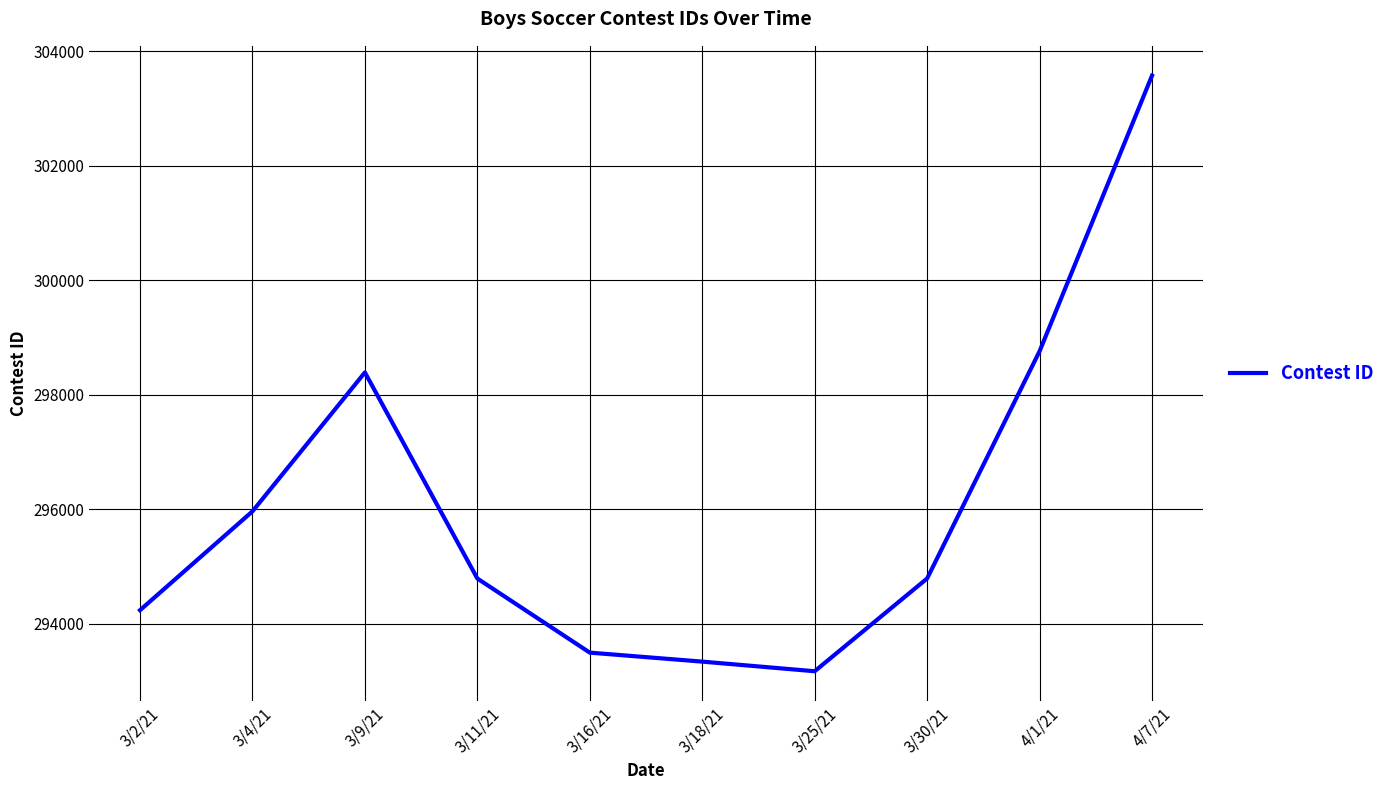

The value at 3/9/21 is 173617. True or false?

False